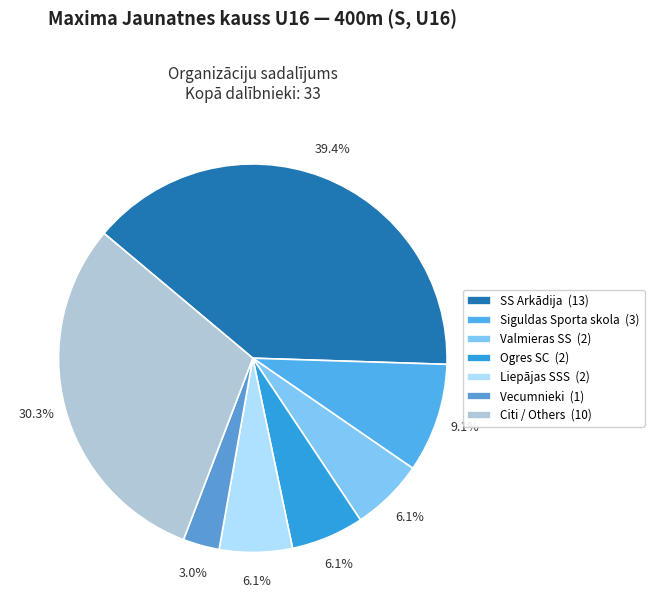

How many slices are in this pie chart?

7